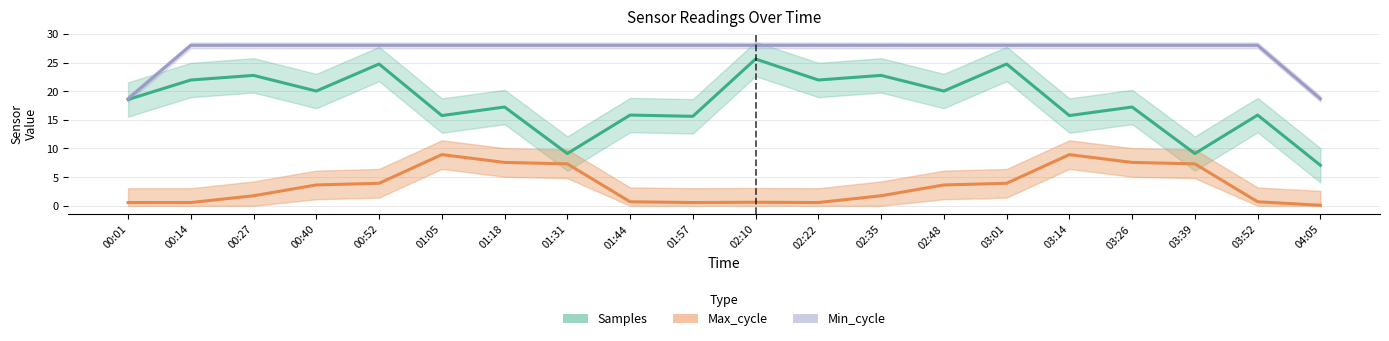

What is the label of the 6th point from the right?

03:01